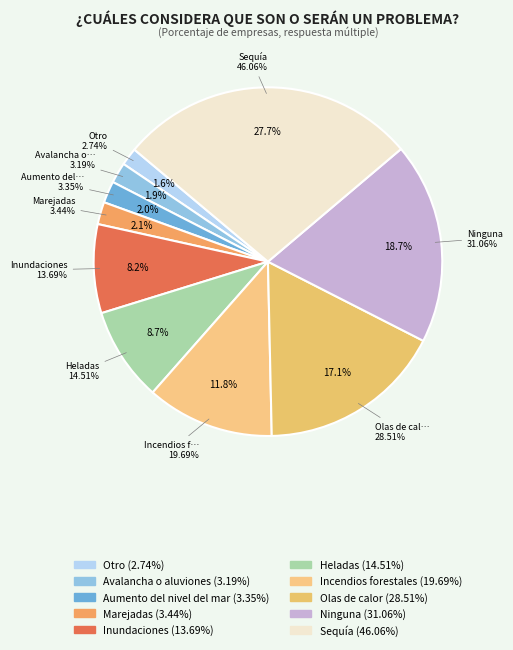

Is it true that Avalancha o aluviones is 7% of the pie?

False